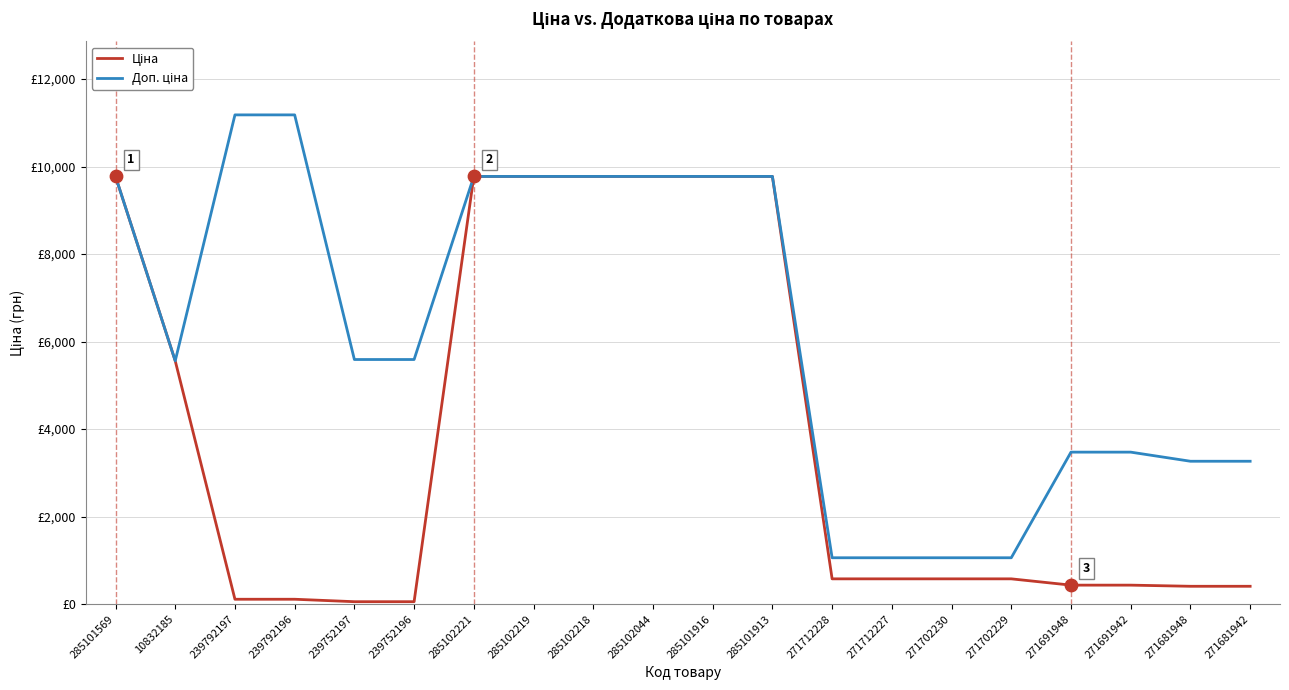

Is this an area chart (filled region under the line)?

No